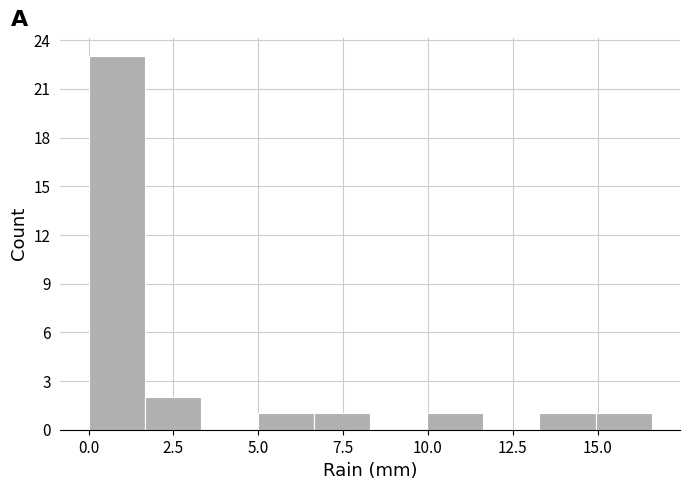

Read against the x-axis, roughly where is the centre of the tallest bar?

1.0